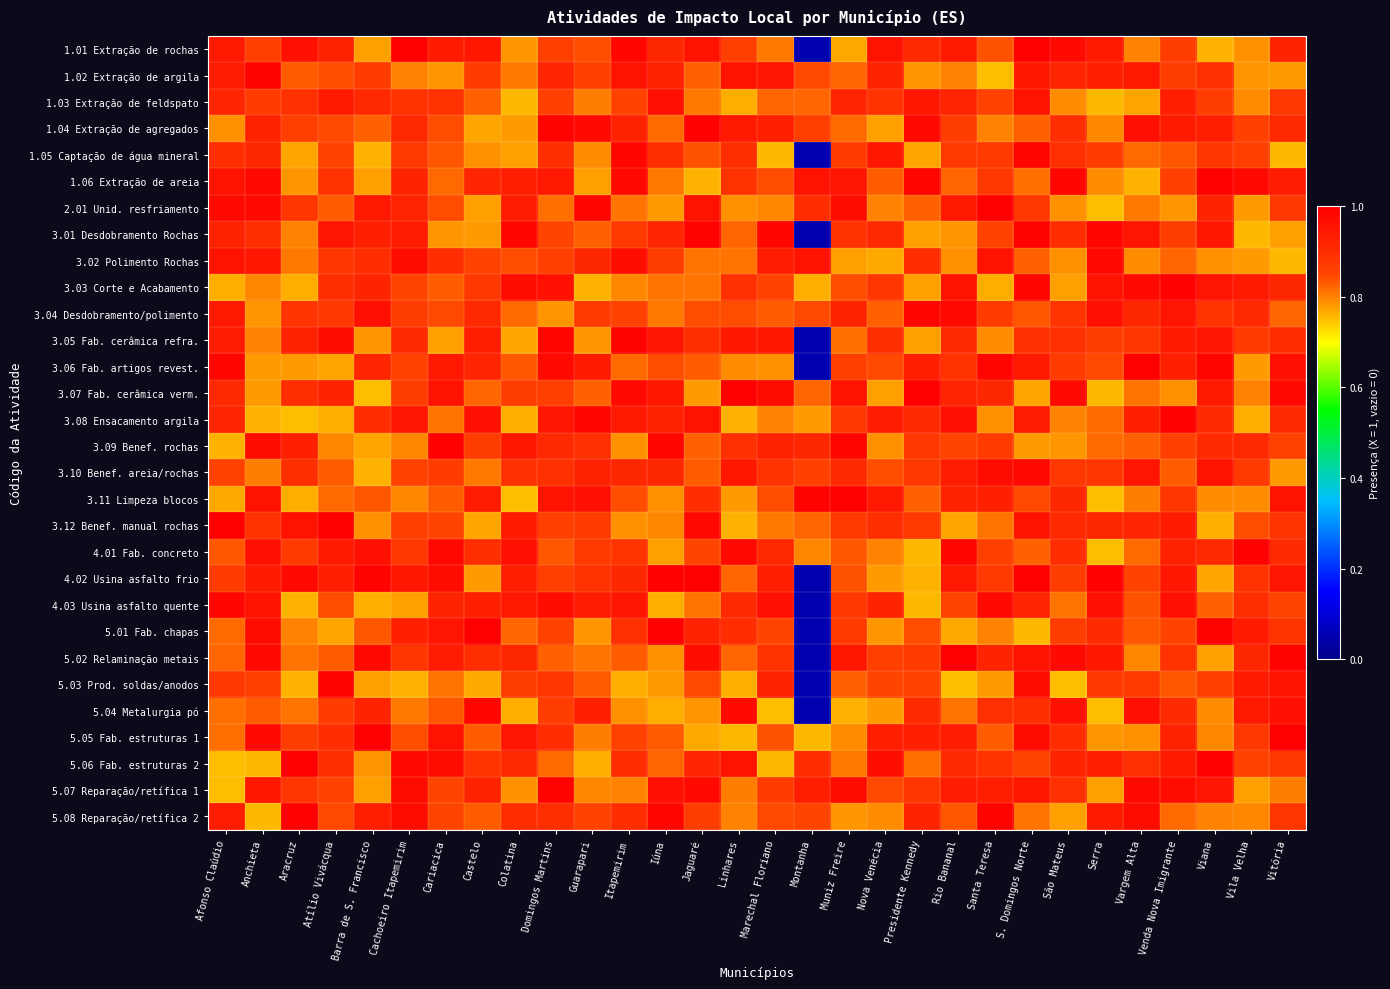

List the series in order of their peak value, highest first.

3.07 Fab. cerâmica verm., 5.01 Fab. chapas, 3.11 Limpeza blocos, 5.02 Relaminação metais, 5.06 Fab. estruturas 2, 1.06 Extração de areia, 5.05 Fab. estruturas 1, 3.12 Benef. manual rochas, 3.06 Fab. artigos revest., 4.02 Usina asfalto frio, 4.01 Fab. concreto, 3.08 Ensacamento argila, 3.09 Benef. rochas, 3.03 Corte e Acabamento, 5.08 Reparação/retífica 2, 1.01 Extração de rochas, 2.01 Unid. resfriamento, 1.04 Extração de agregados, 1.02 Extração de argila, 3.01 Desdobramento Rochas, 5.07 Reparação/retífica 1, 5.03 Prod. soldas/anodos, 3.05 Fab. cerâmica refra., 3.04 Desdobramento/polimento, 1.05 Captação de água mineral, 5.04 Metalurgia pó, 4.03 Usina asfalto quente, 3.10 Benef. areia/rochas, 3.02 Polimento Rochas, 1.03 Extração de feldspato